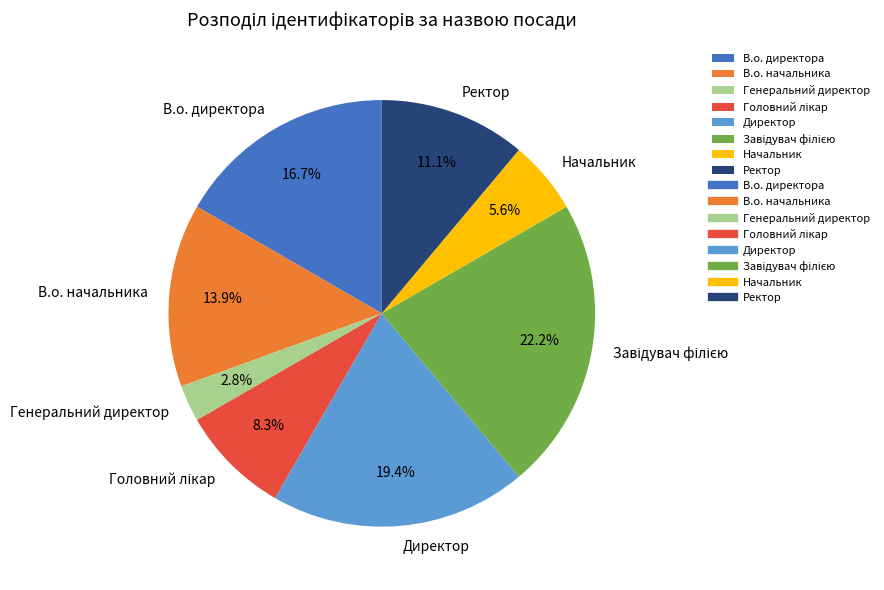

To the nearest percent, what is the difference between the Директор and Генеральний директор slice percentages?

17%